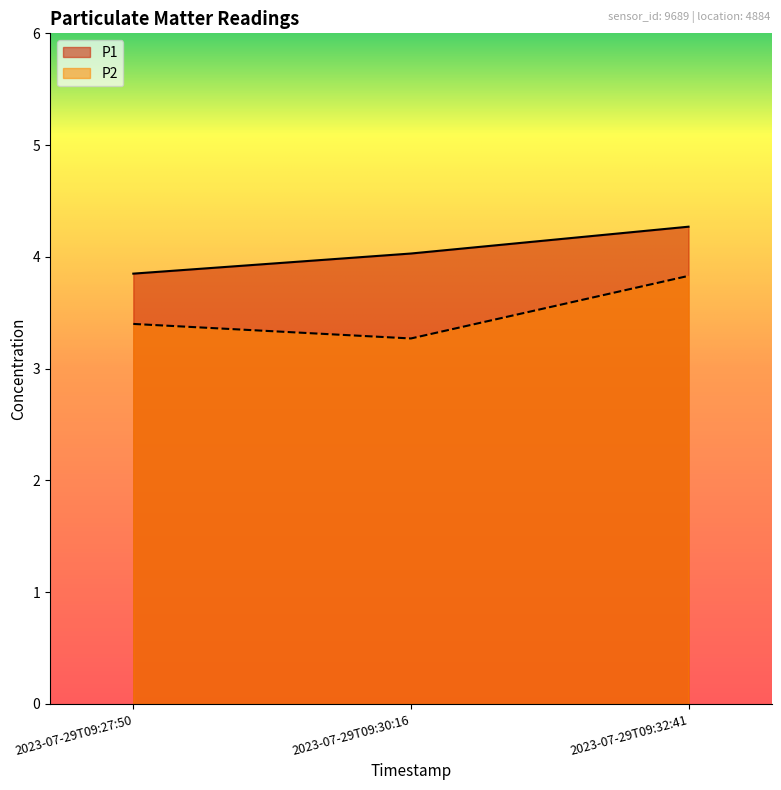

At which label is P1 closest to 4?

2023-07-29T09:30:16